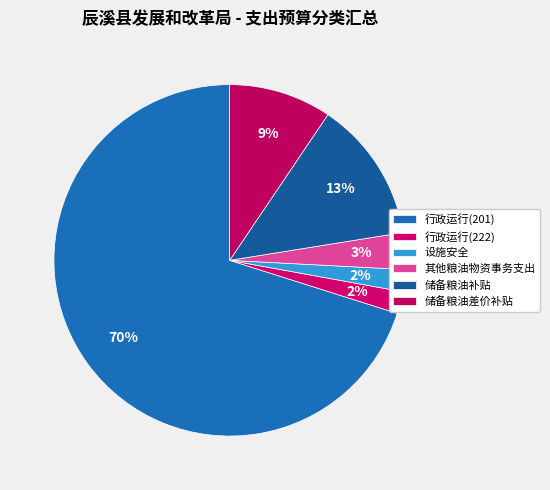

Which category has the smallest portion of the pie?

行政运行(222)